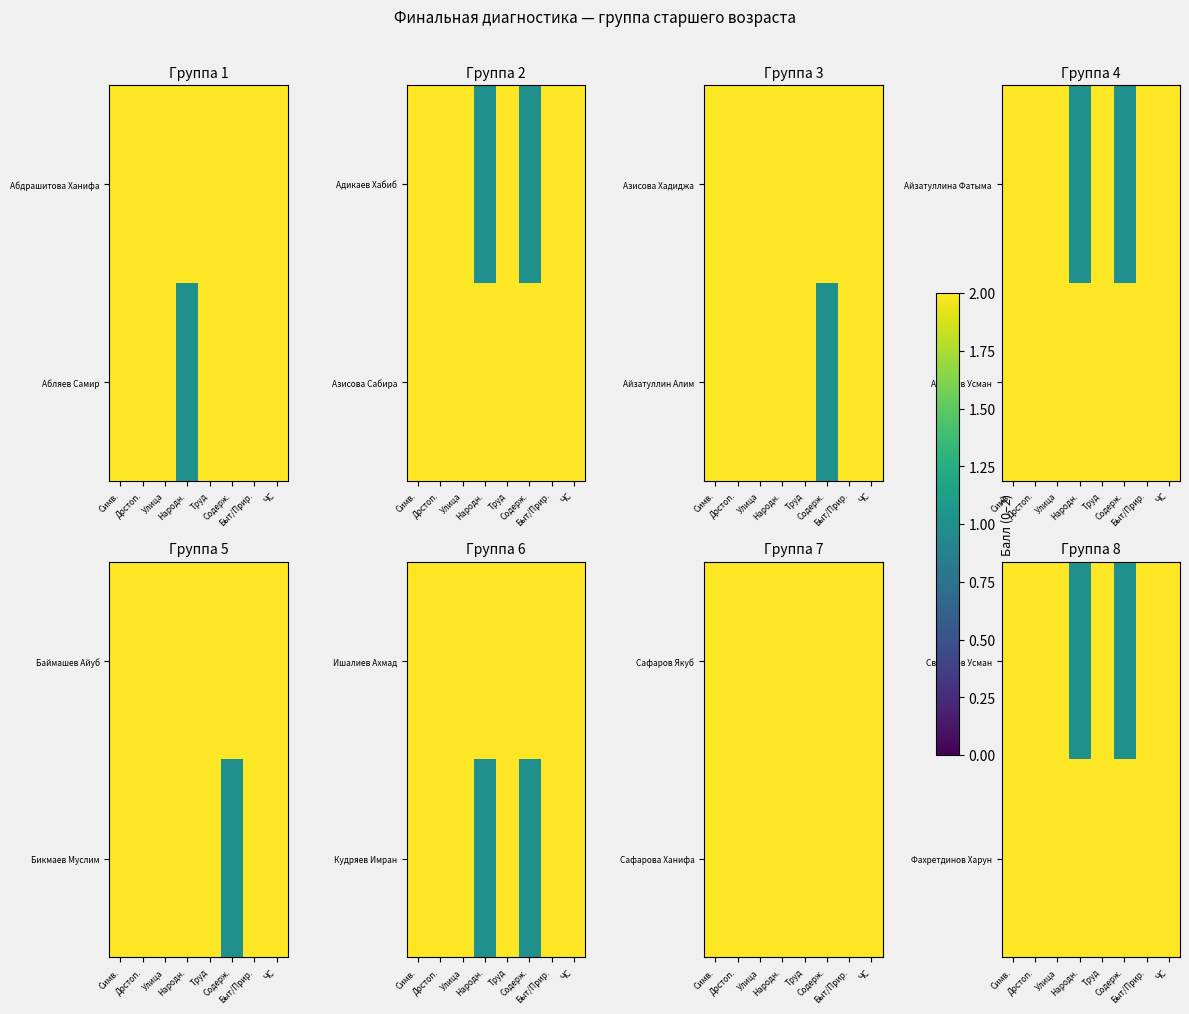

The value of Фахретдинов Харун at ЧС is 2. True or false?

True